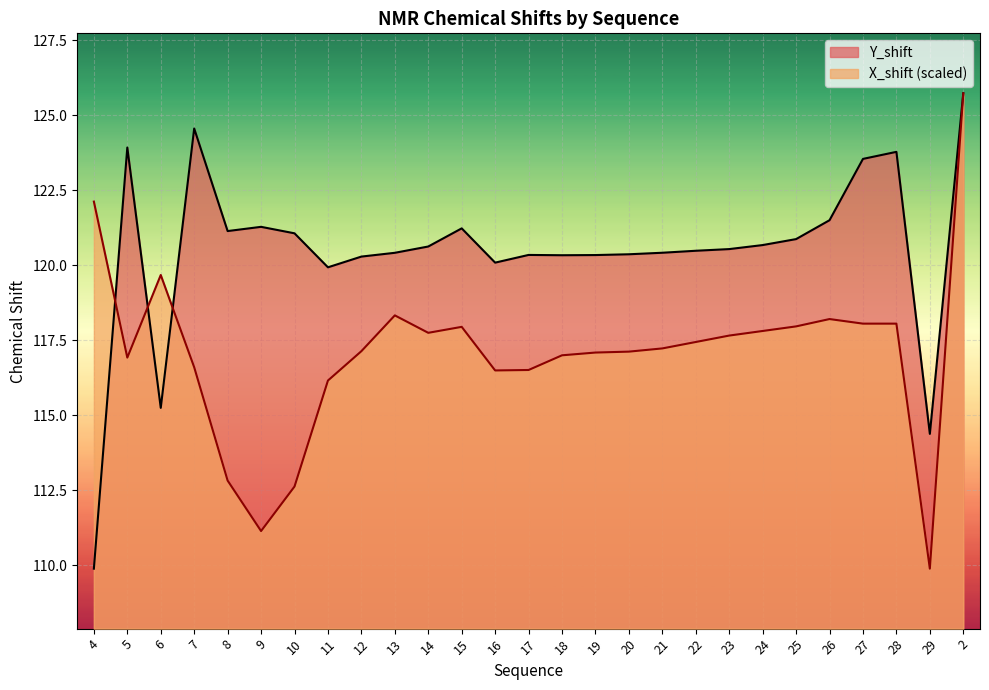

What is the difference between the second highest and second lowest values in the Y_shift series?

10.2